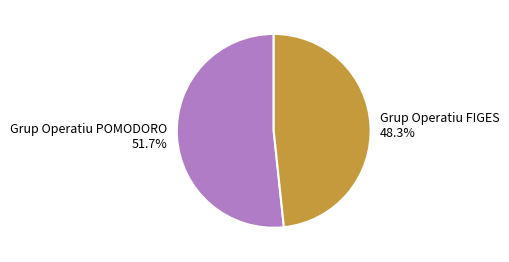

What is the smallest slice in the pie chart?

Grup Operatiu FIGES